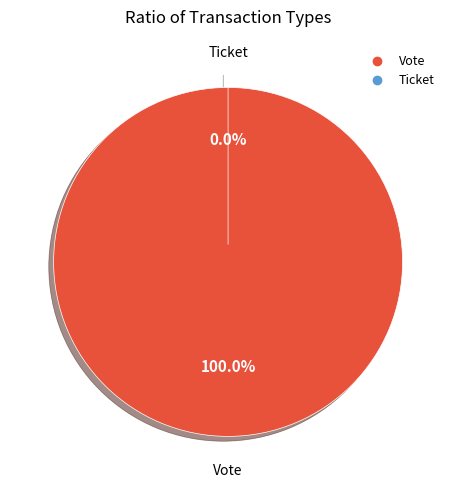

To the nearest percent, what is the difference between the largest and smallest slice percentages?

100%